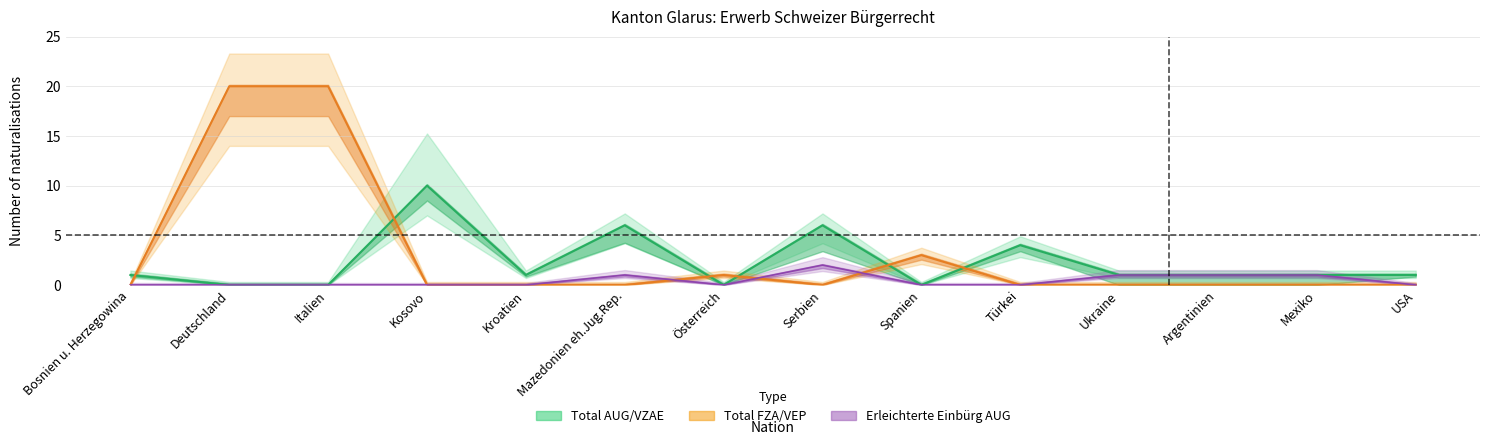

How many distinct data groups are displayed?

3